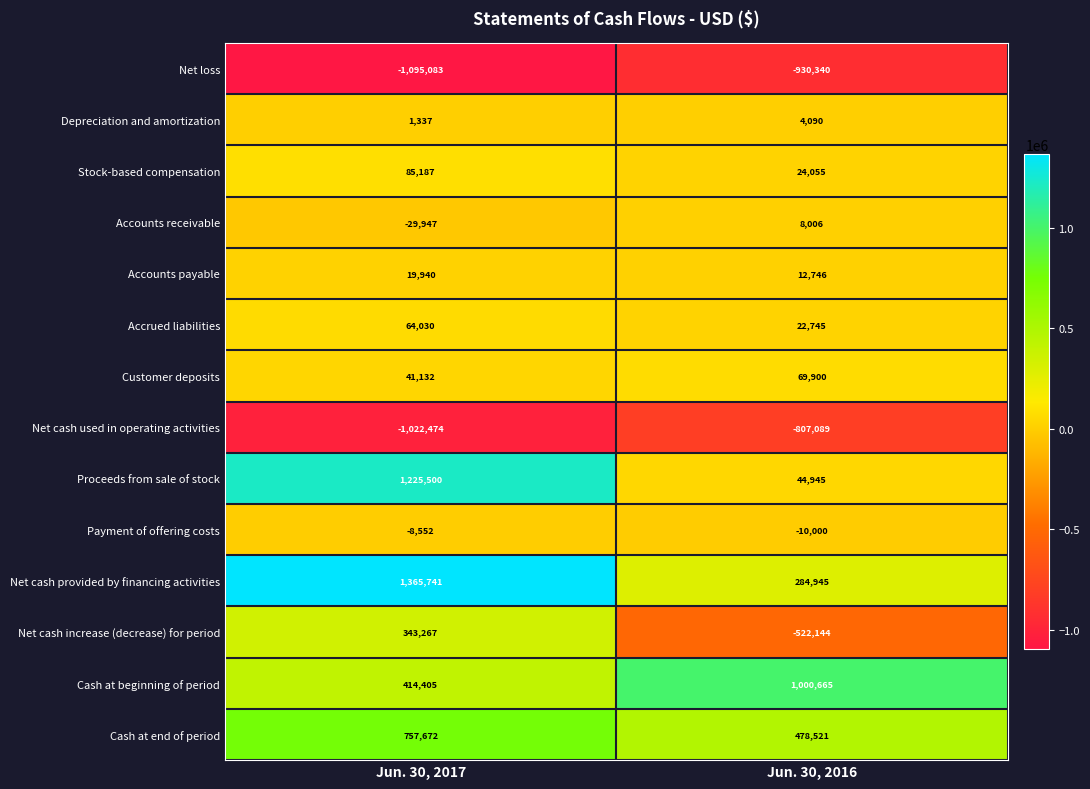

Rank the categories by Depreciation and amortization value from lowest to highest.

Jun. 30, 2017, Jun. 30, 2016